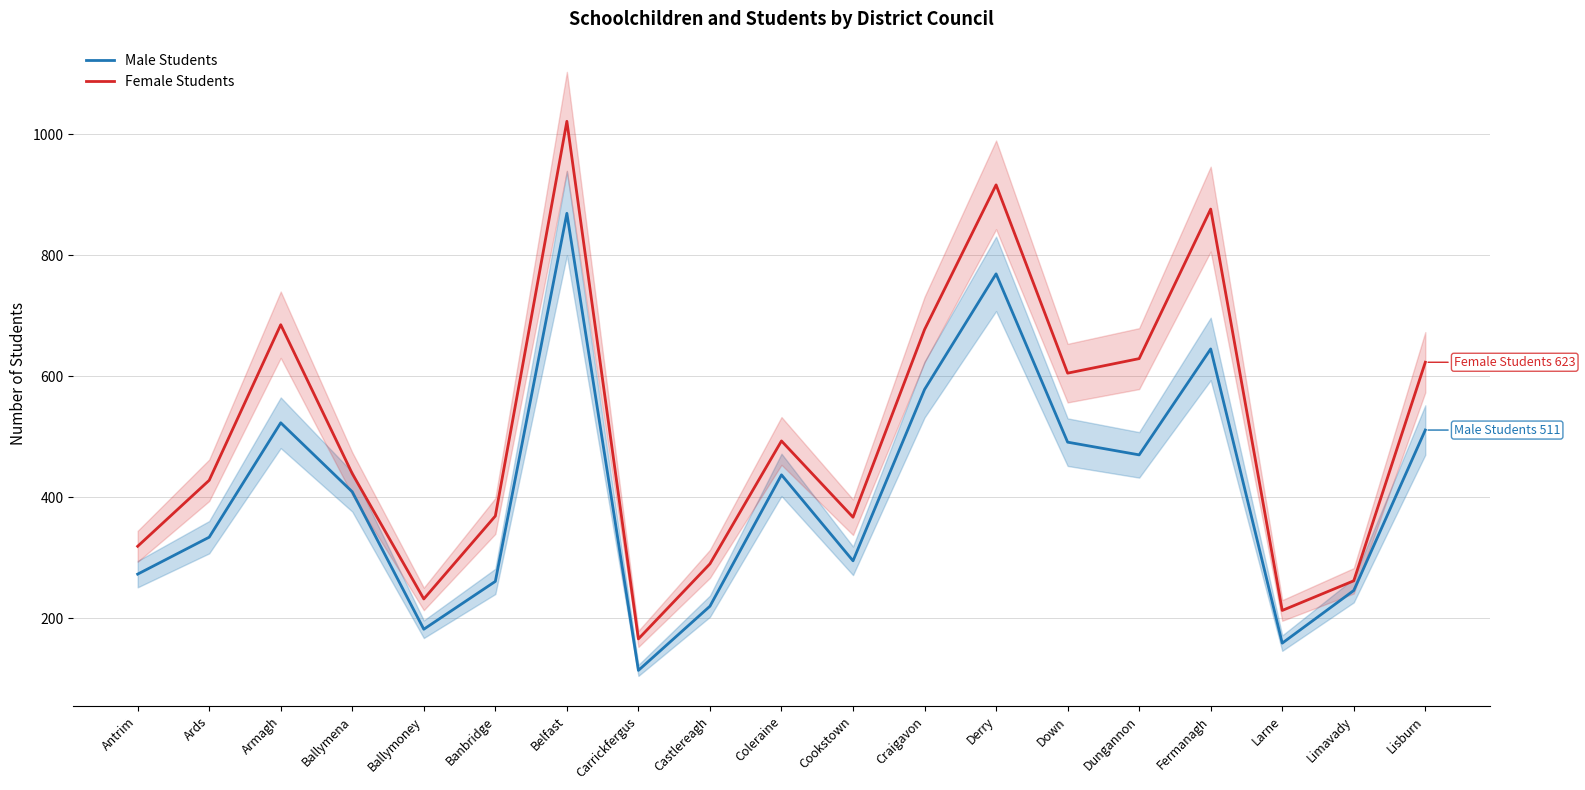

Reading left to right, extract all data points from this chart.

Male Students: 273	334	523	409	182	261	869	114	220	437	295	578	769	491	470	645	159	246	511
Female Students: 319	428	685	439	232	369	1021	166	290	493	367	677	916	605	629	876	213	262	623